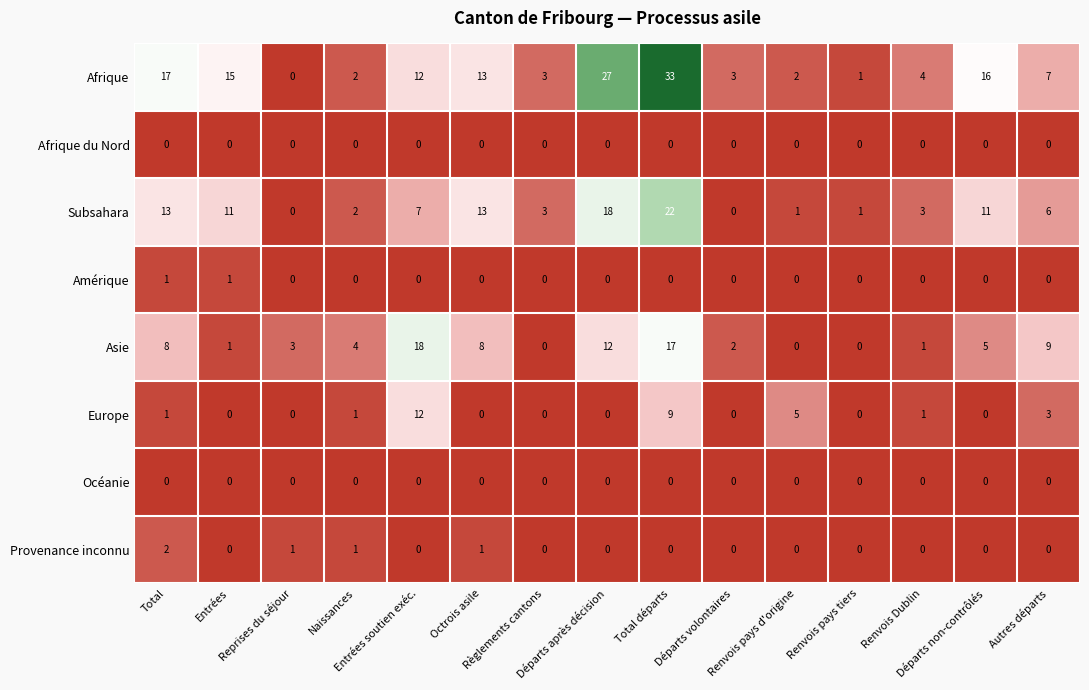

What is the difference between the highest and lowest values at Départs volontaires?

3